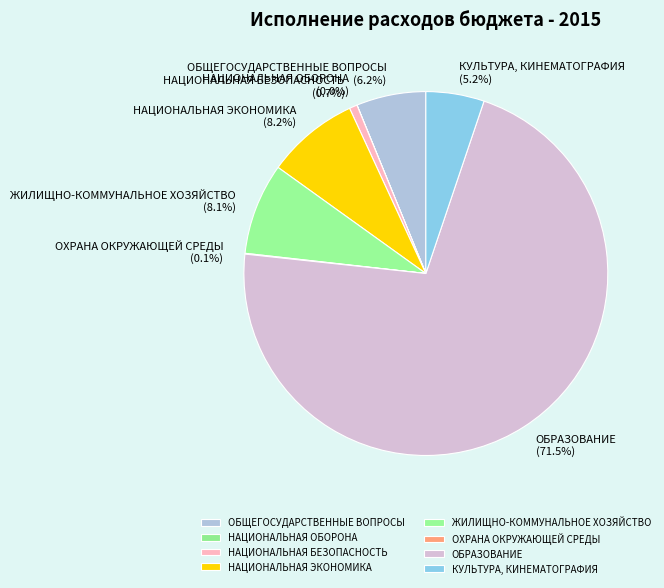

What percentage is the НАЦИОНАЛЬНАЯ ЭКОНОМИКА slice, to the nearest percent?

8%